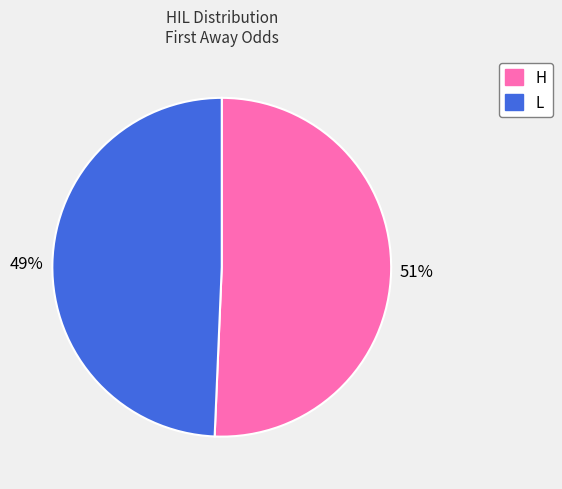

Count the number of slices in the pie.

2